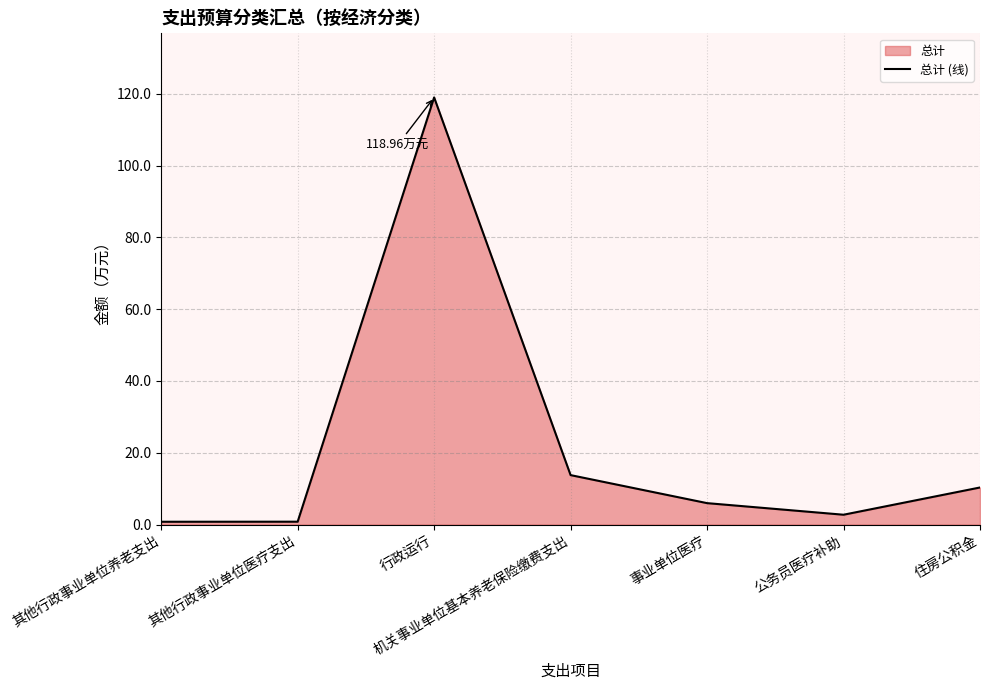

What is the change in value from 其他行政事业单位医疗支出 to 机关事业单位基本养老保险缴费支出?

+13.0